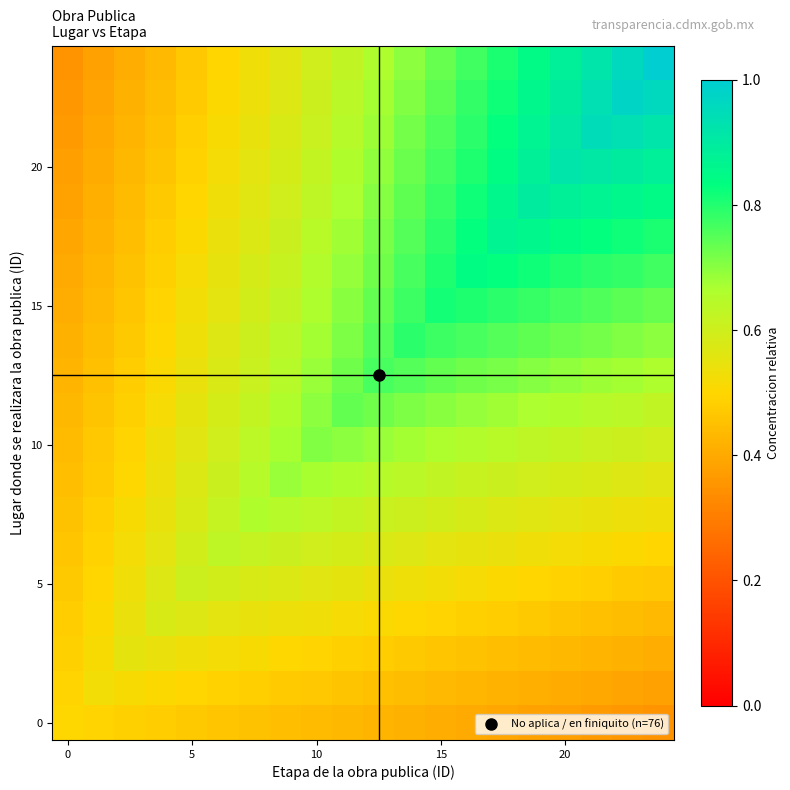

What is the smallest value displayed?

0.4